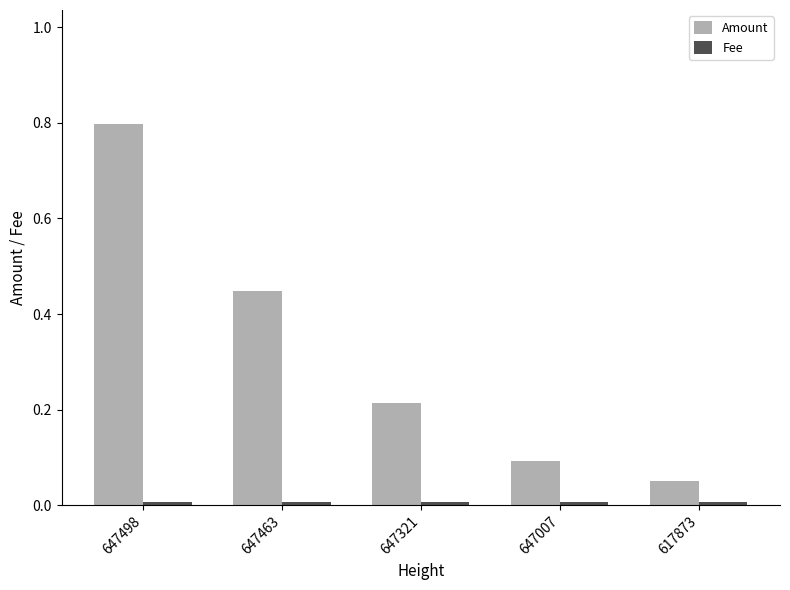

The Amount series shows 0.2 at 647463. True or false?

False